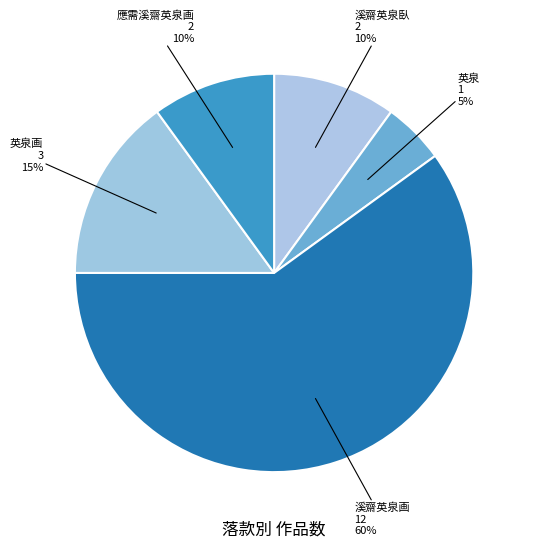

To the nearest percent, what is the difference between the largest and smallest slice percentages?

55%